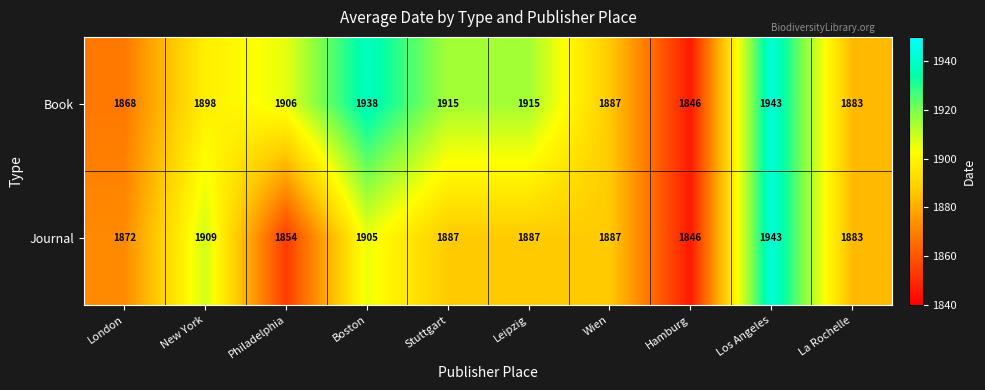

What value does the Book series have at Hamburg, to the nearest 10?

1850